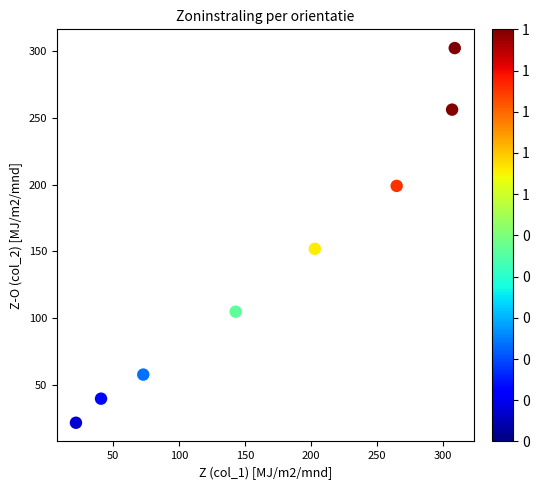

What Y value in the scatter plot is closest to 162?

152